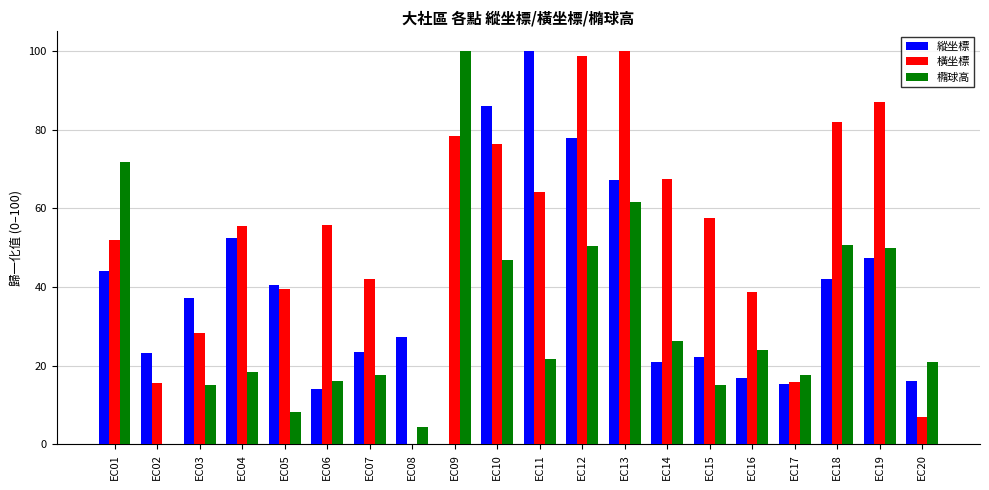

Where does the 橫坐標 series first go above 55?

EC04